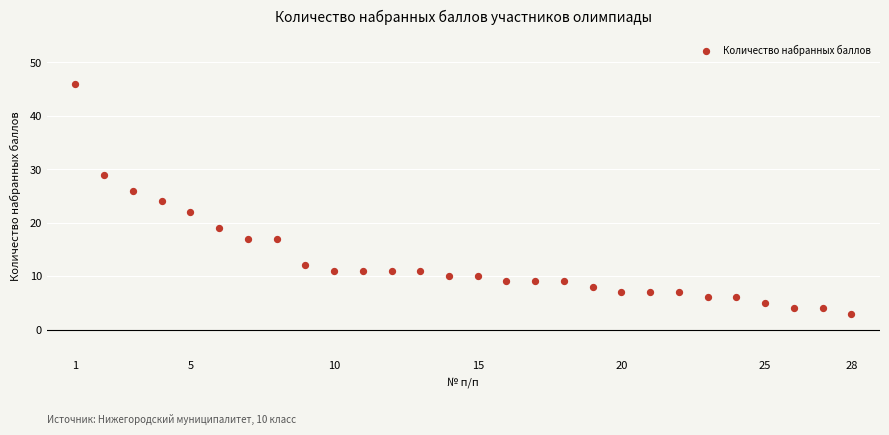

What is the range of X values (max minus min)?

27